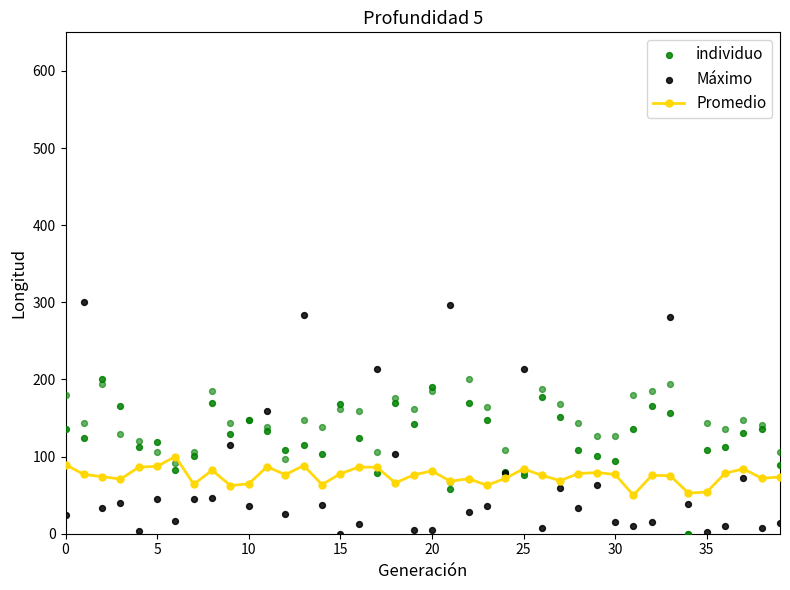

What are all the series names shown in the legend?

Promedio, individuo, Máximo